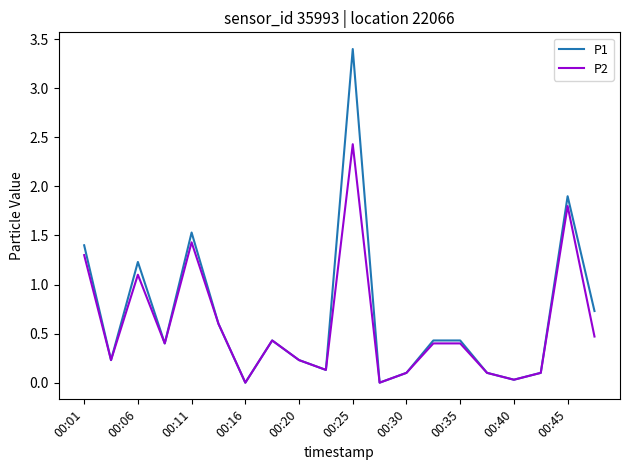

Which series has the largest range (max minus min)?

P1